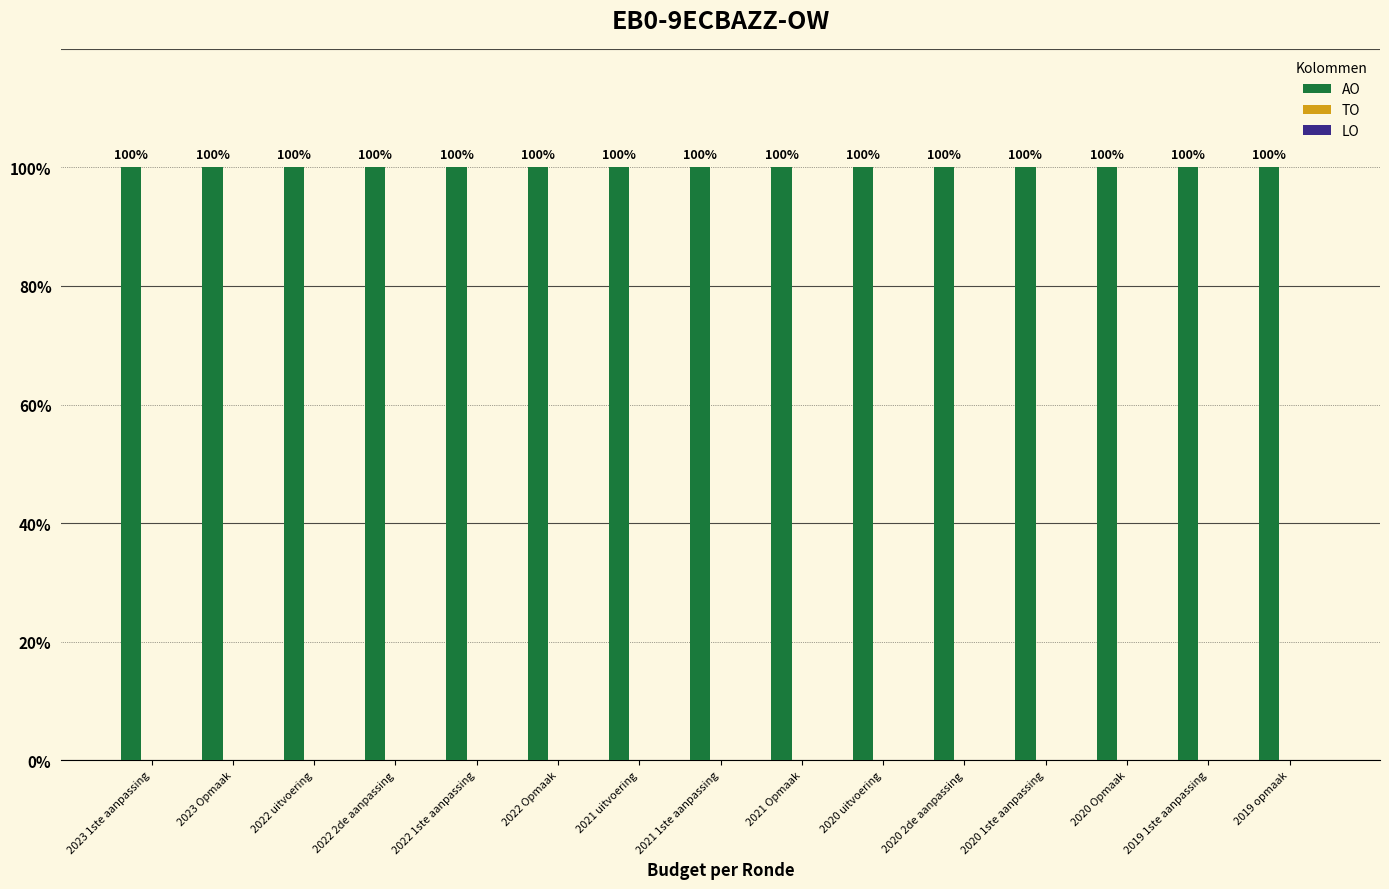

What is the greatest value displayed?

10000